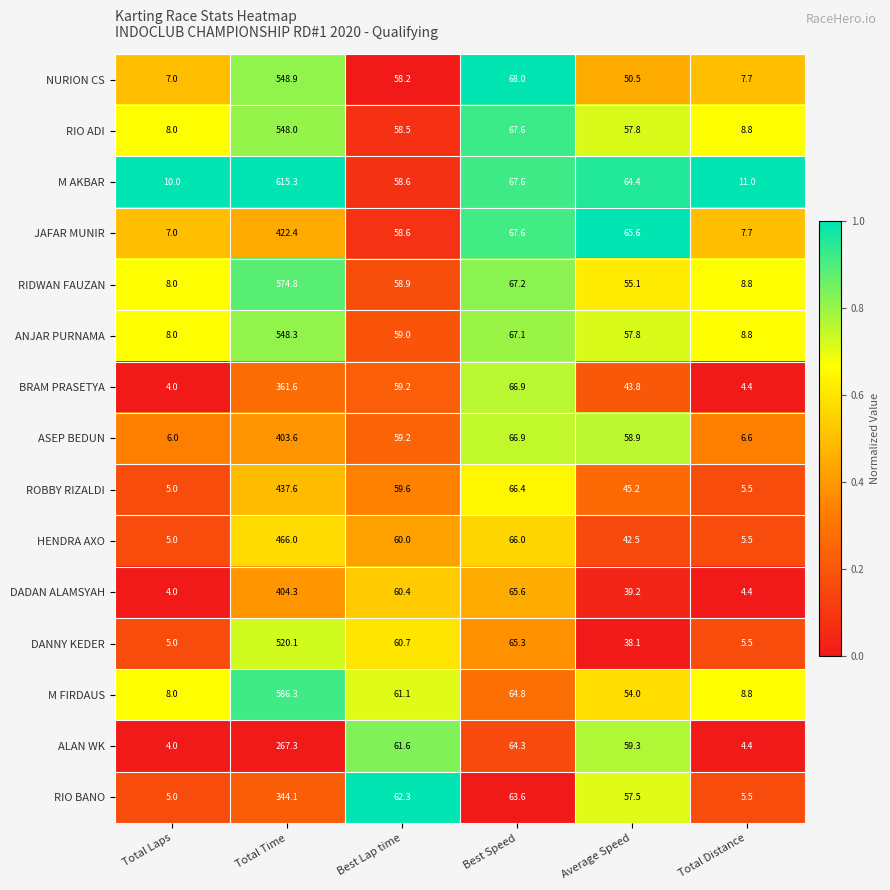

Is it true that DADAN ALAMSYAH equals 1.5 at Total Laps?

False